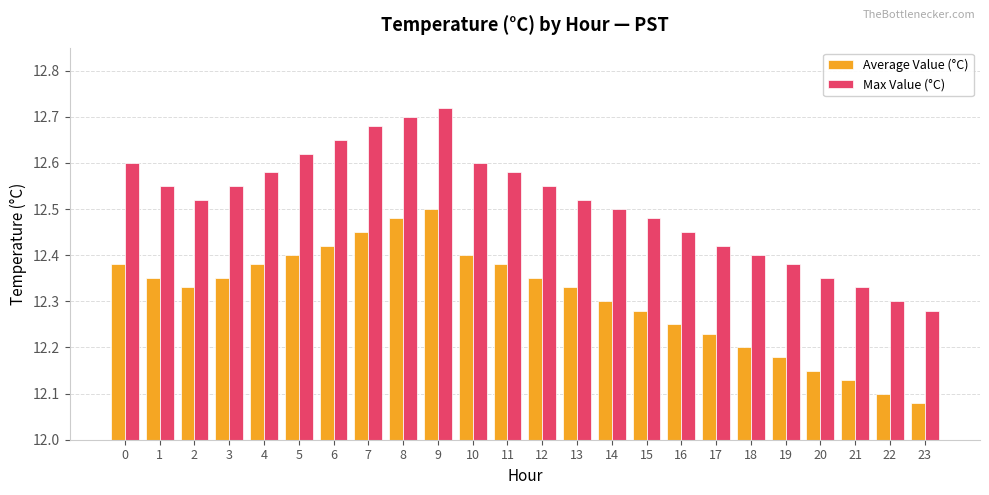

Are the bars horizontal?

No